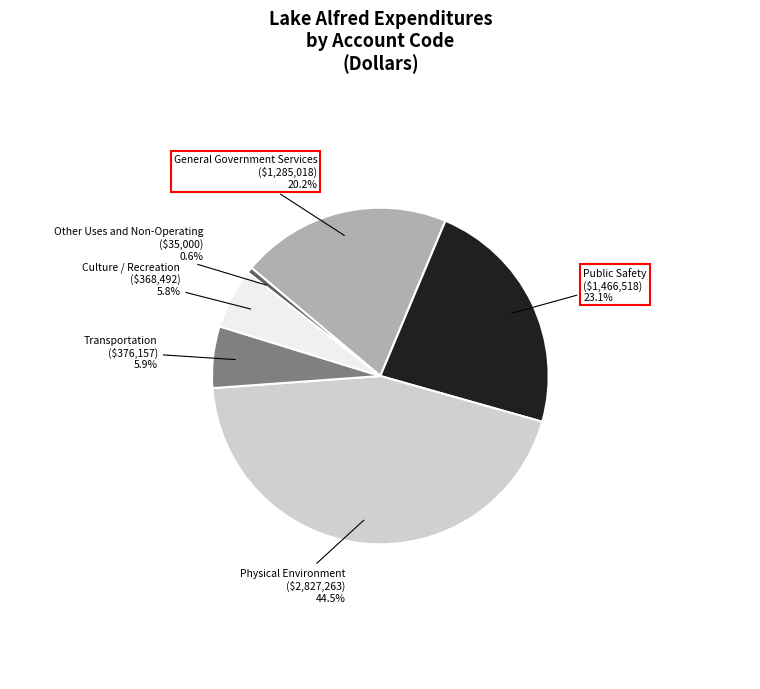

To the nearest percent, what is the difference between the largest and smallest slice percentages?

44%